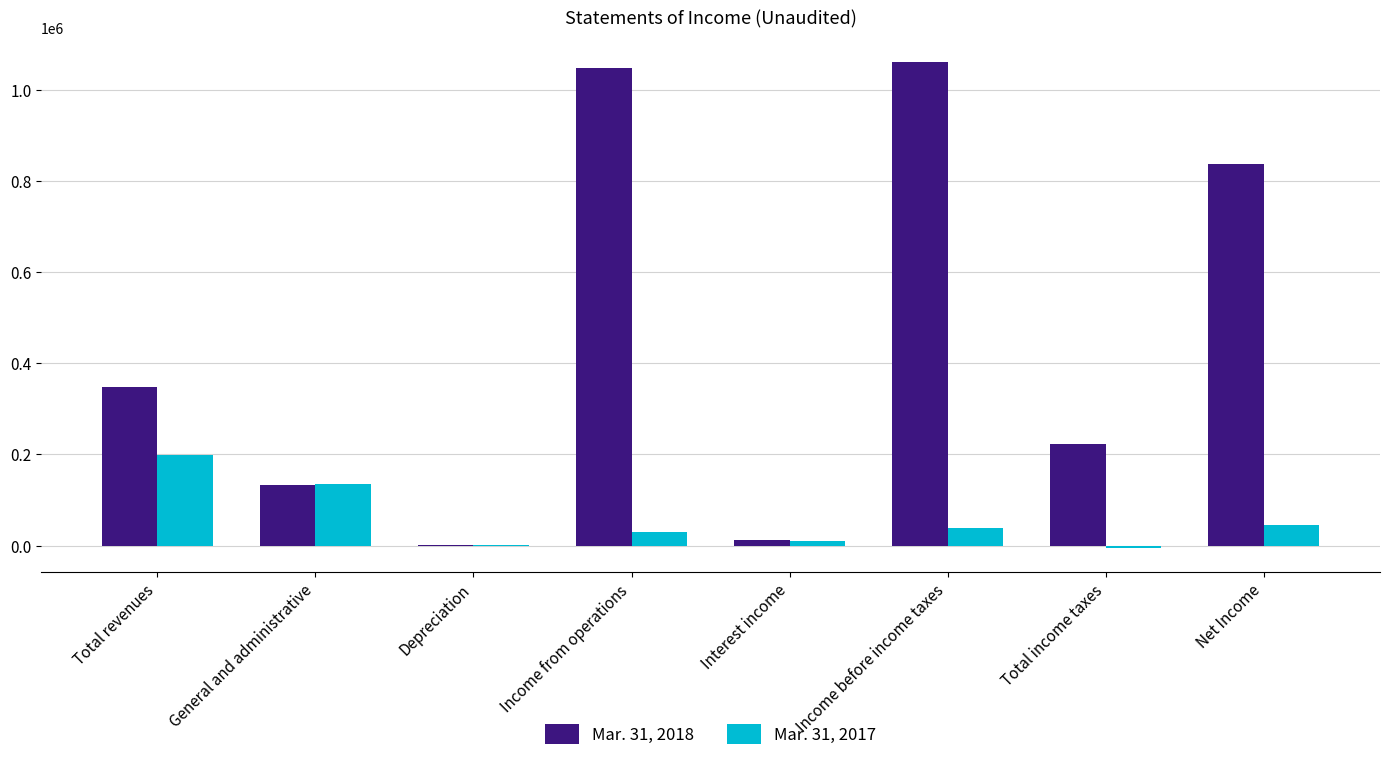

Reading left to right, transcribe all the data shown in this chart.

Mar. 31, 2018: Total revenues=346695	General and administrative=132561	Depreciation=233	Income from operations=1047981	Interest income=12922	Income before income taxes=1060903	Total income taxes=223542	Net Income=837361
Mar. 31, 2017: Total revenues=198771	General and administrative=134857	Depreciation=234	Income from operations=29208	Interest income=10212	Income before income taxes=39420	Total income taxes=-5200	Net Income=44620